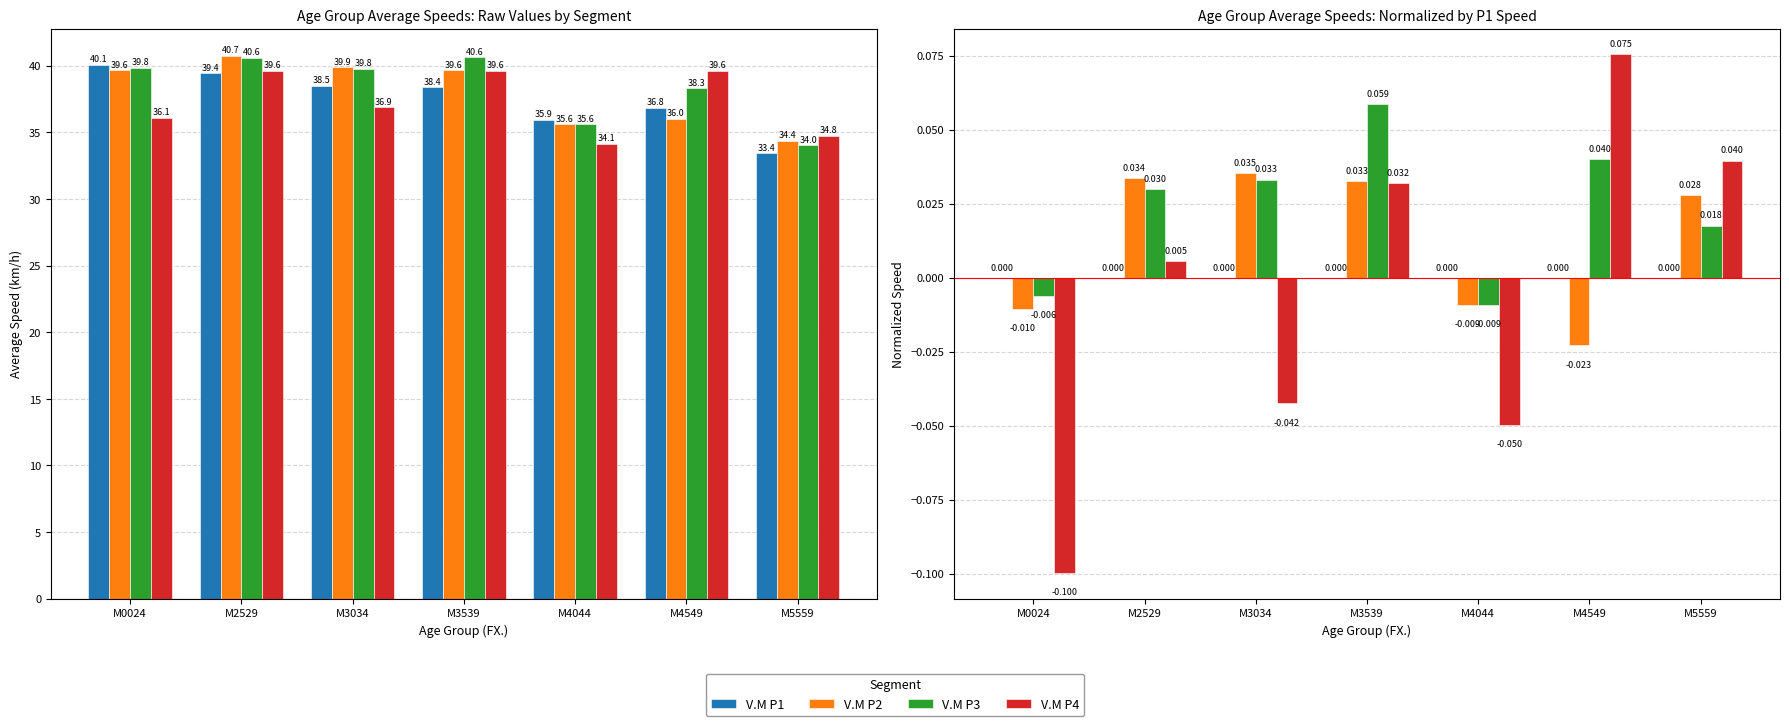

How many bars are there in each group?

4